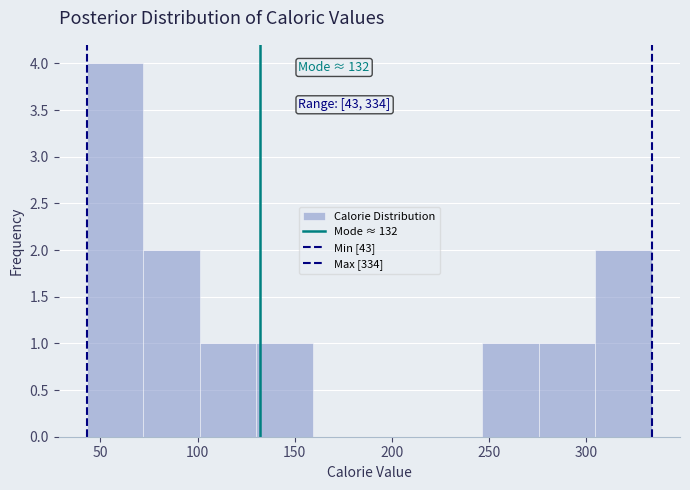

Which range on the x-axis has the tallest bar?

45 to 70